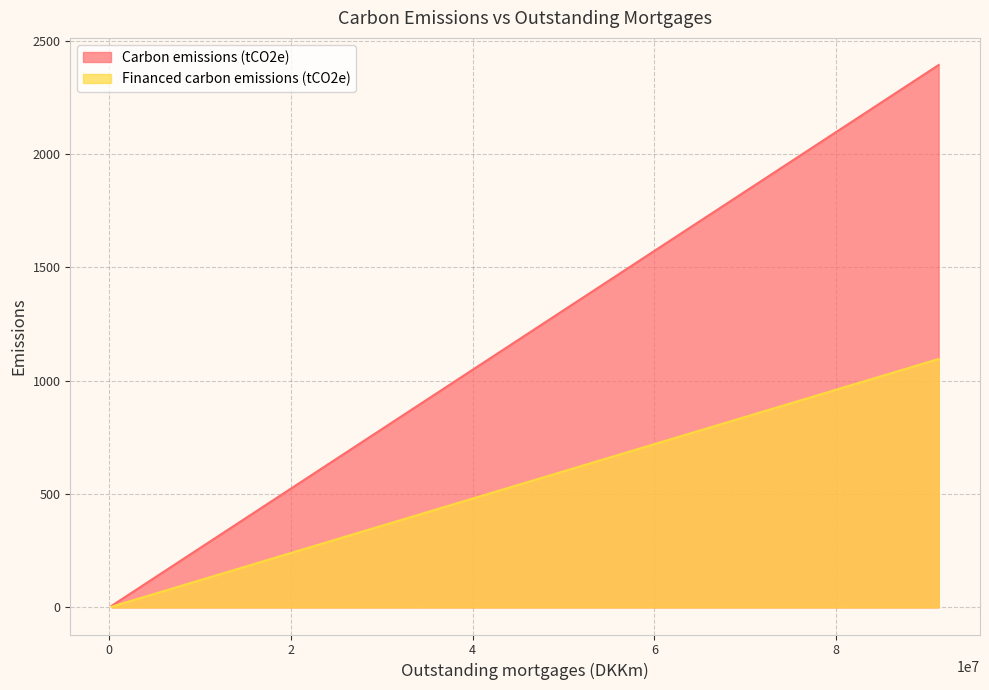

Rank the series by their average value, from lowest to highest.

Financed carbon emissions (tCO2e), Carbon emissions (tCO2e)